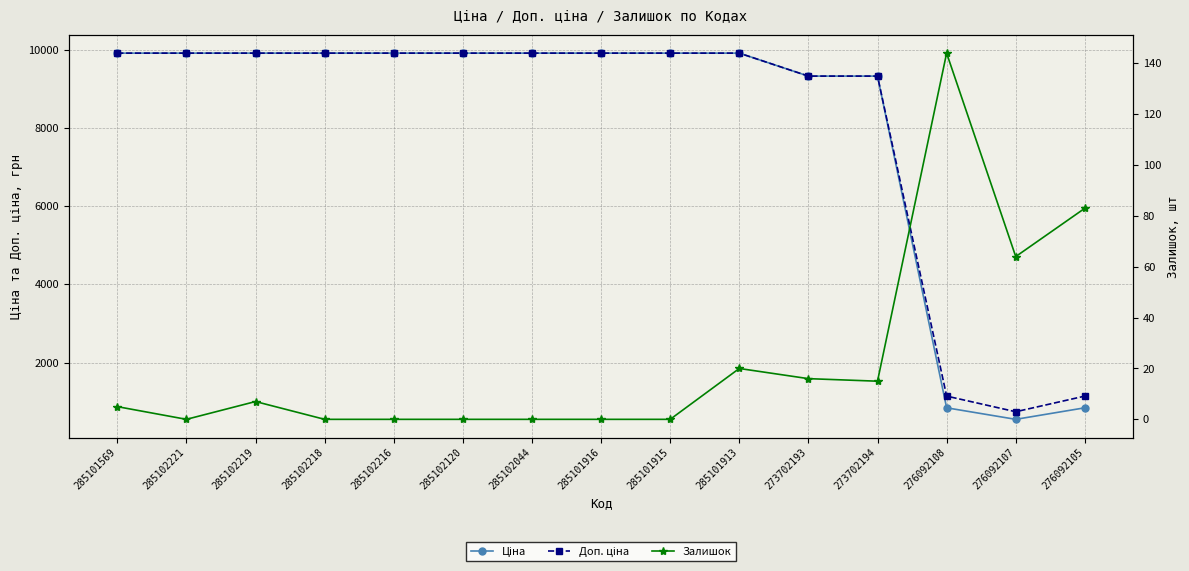

Reading left to right, transcribe all the data shown in this chart.

Ціна: 285101569=9908.5	285102221=9908.5	285102219=9908.5	285102218=9908.5	285102216=9908.5	285102120=9908.5	285102044=9908.5	285101916=9908.5	285101915=9908.5	285101913=9908.5	273702193=9321.4	273702194=9321.4	276092108=842.8	276092107=547.8	276092105=842.8
Доп. ціна: 285101569=9908.5	285102221=9908.5	285102219=9908.5	285102218=9908.5	285102216=9908.5	285102120=9908.5	285102044=9908.5	285101916=9908.5	285101915=9908.5	285101913=9908.5	273702193=9321.4	273702194=9321.4	276092108=1142.1	276092107=742.0	276092105=1142.1
Залишок: 285101569=5.0	285102221=0.0	285102219=7.0	285102218=0.0	285102216=0.0	285102120=0.0	285102044=0.0	285101916=0.0	285101915=0.0	285101913=20.0	273702193=16.0	273702194=15.0	276092108=144.0	276092107=64.0	276092105=83.0